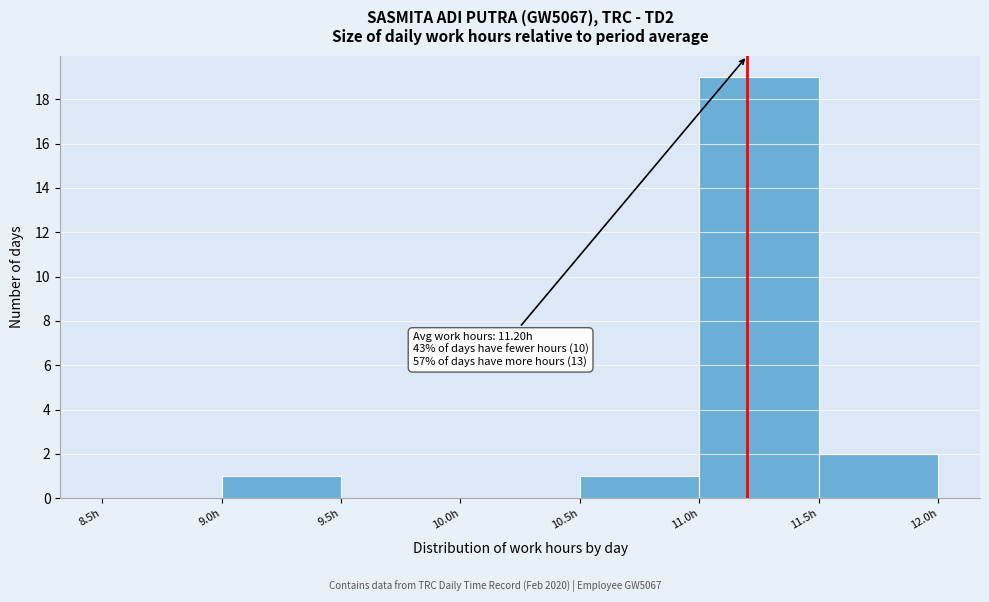

Which range on the x-axis has the tallest bar?

11.0 to 11.5